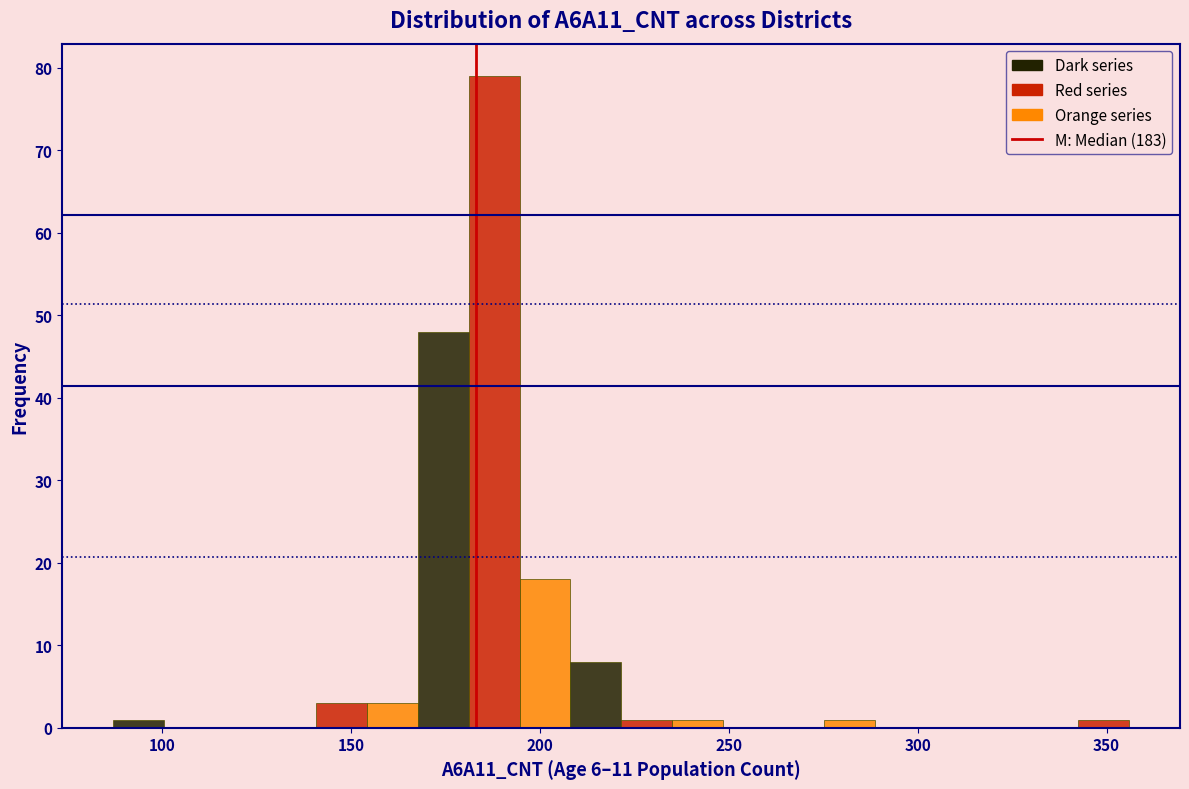

Read against the x-axis, roughly where is the centre of the tallest bar?

190